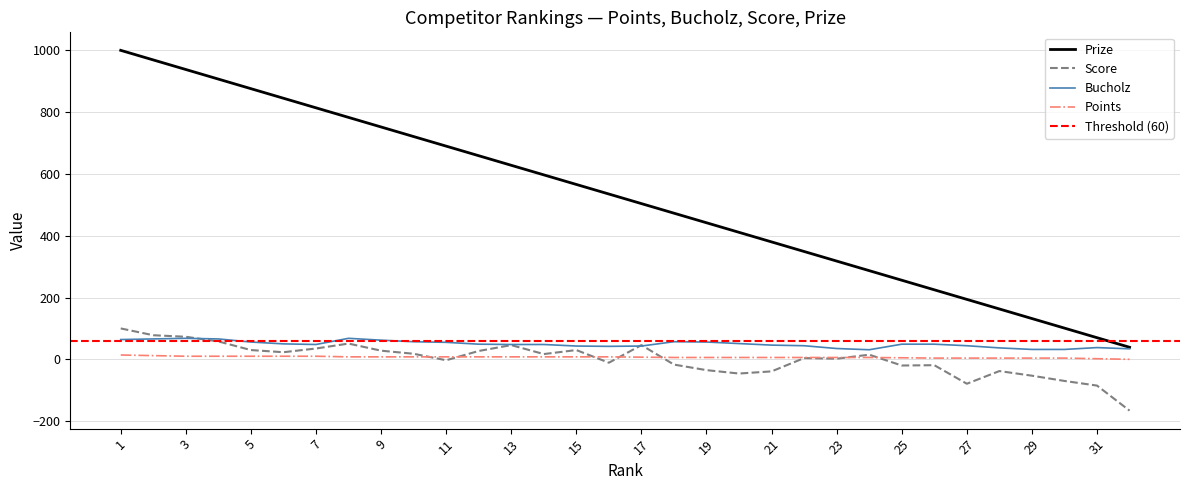

How many series are shown in this chart?

4